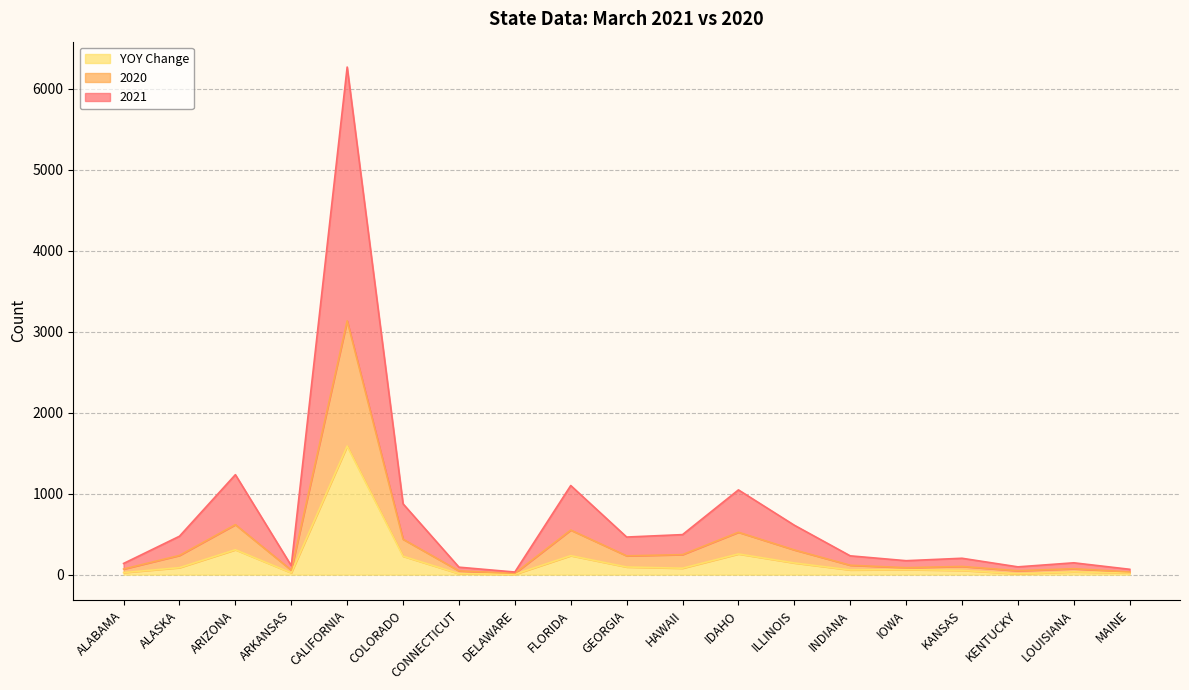

Where is the first local minimum for 2020?

ARKANSAS